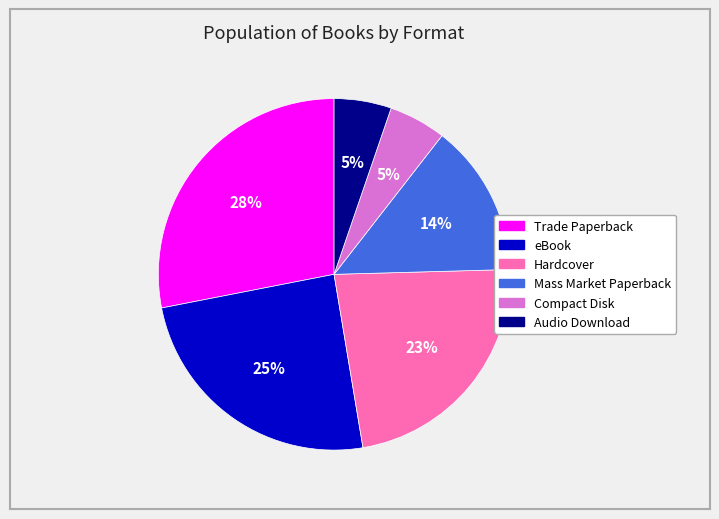

What is the largest slice in the pie chart?

Trade Paperback